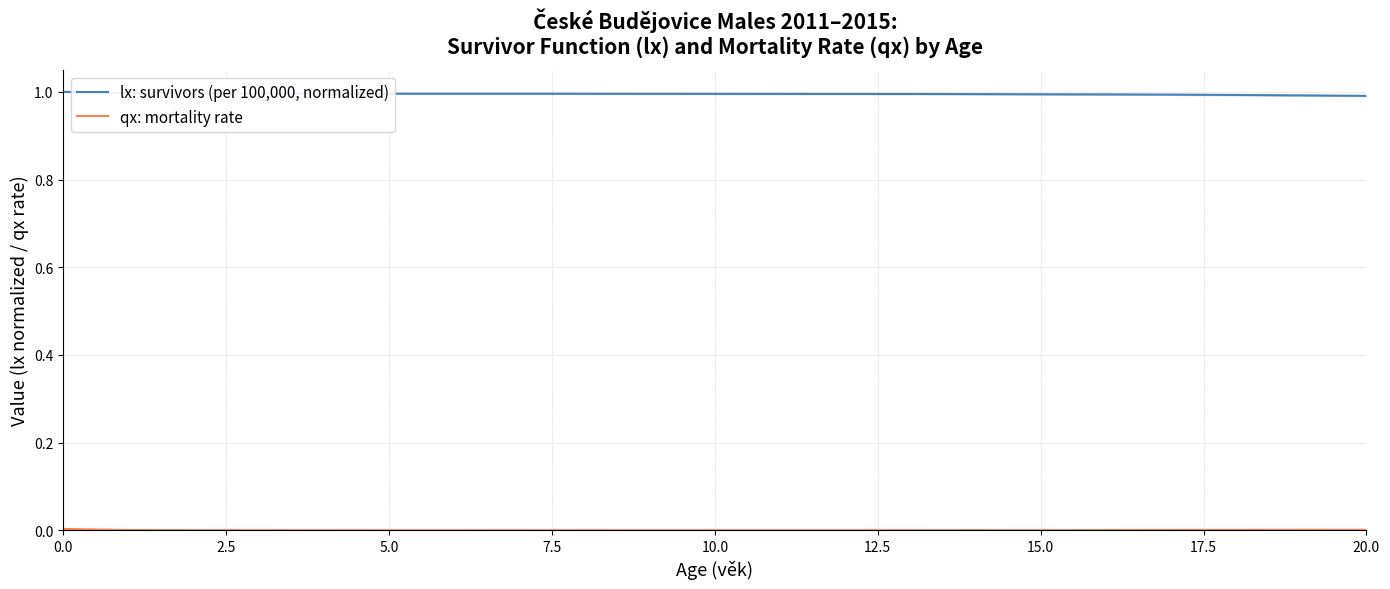

Is it true that lx: survivors (per 100,000, normalized) equals 0.5 at 9?

False